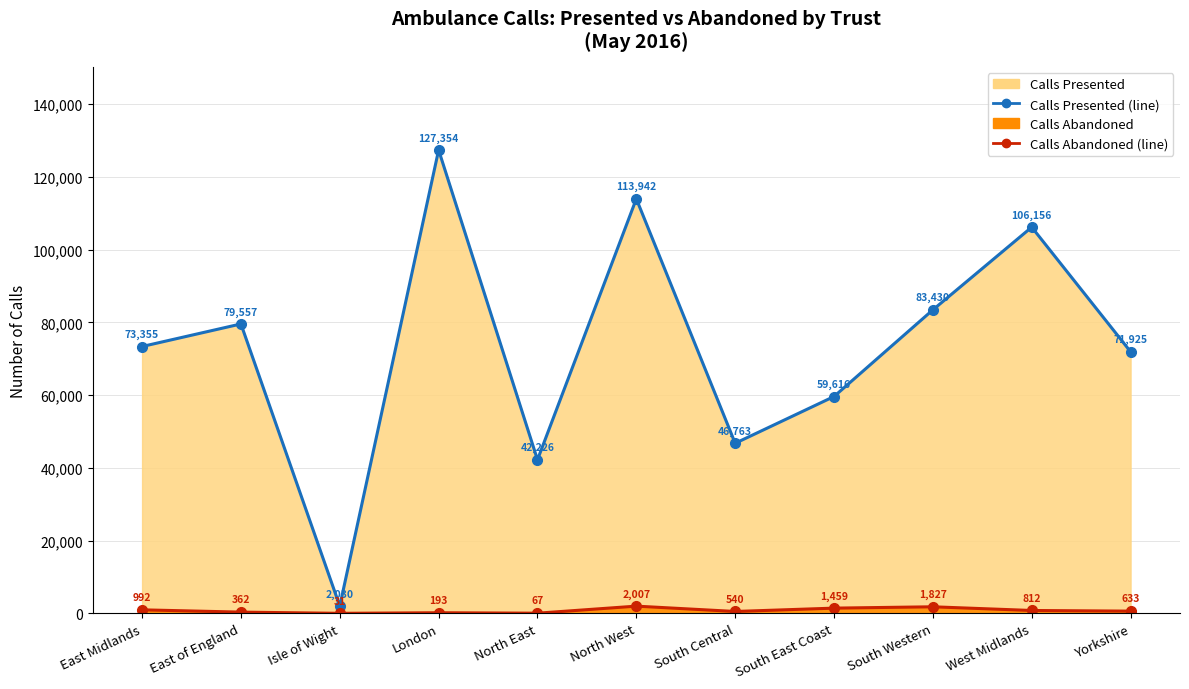

What is the difference between the highest and lowest values at South Western?

81603